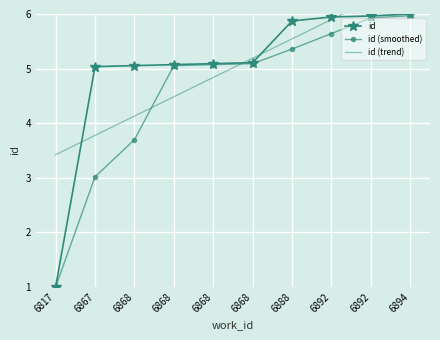

At which category does the chart reach its minimum across all series?

6817